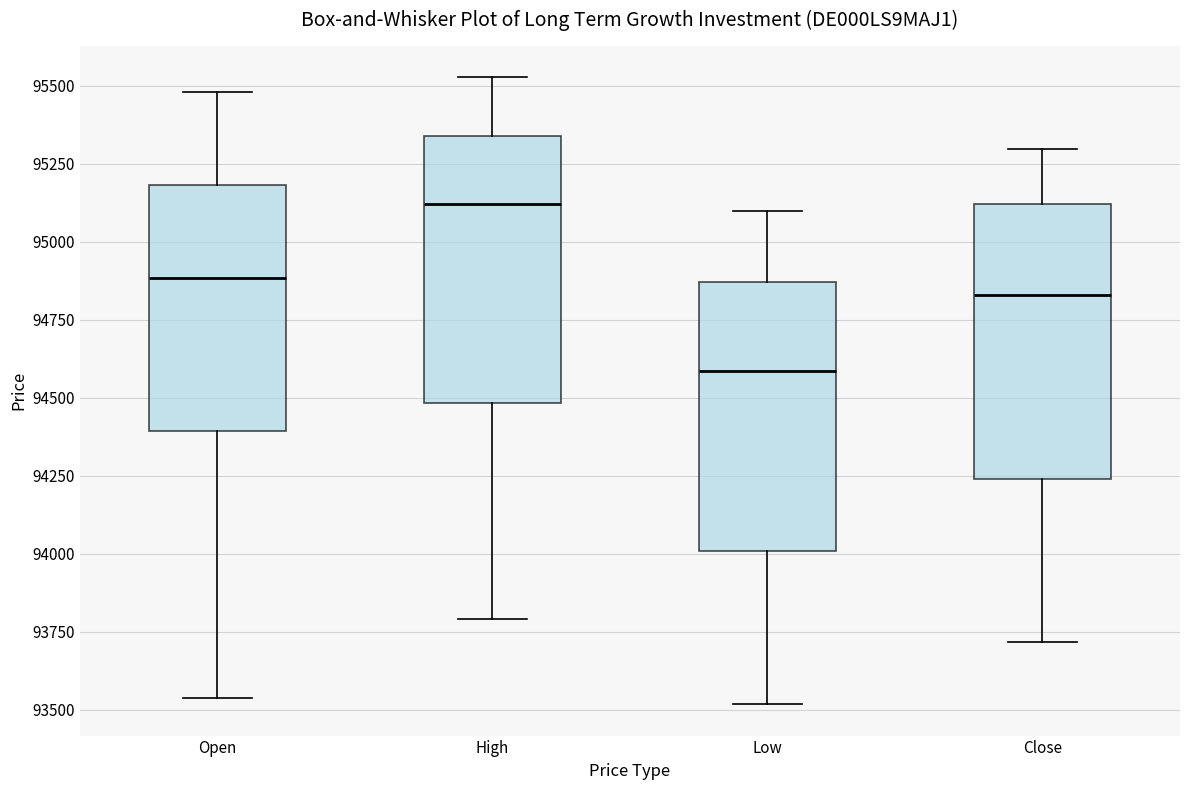

Reading left to right, read every box against the y-axis: the position of its median line, the range the box covers, and the ends of its whiskers. The values are not printed on the chart, so give them approximately, as read against the axis.

Open: median 94900, box 94400 to 95200, whiskers 93550 to 95500
High: median 95100, box 94500 to 95350, whiskers 93800 to 95550
Low: median 94600, box 94000 to 94850, whiskers 93500 to 95100
Close: median 94850, box 94250 to 95100, whiskers 93700 to 95300